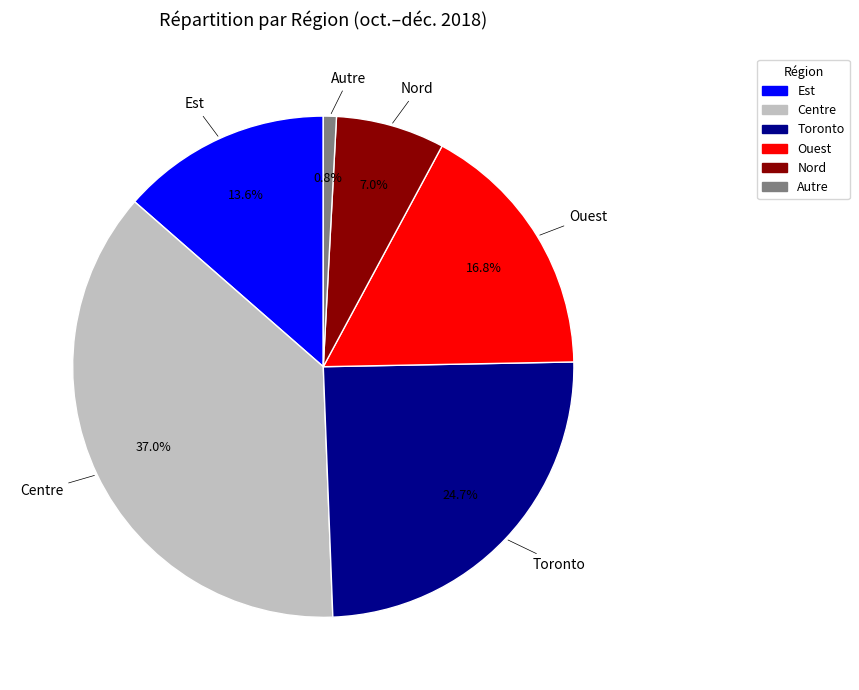

To the nearest percent, what is the average slice percentage?

17%